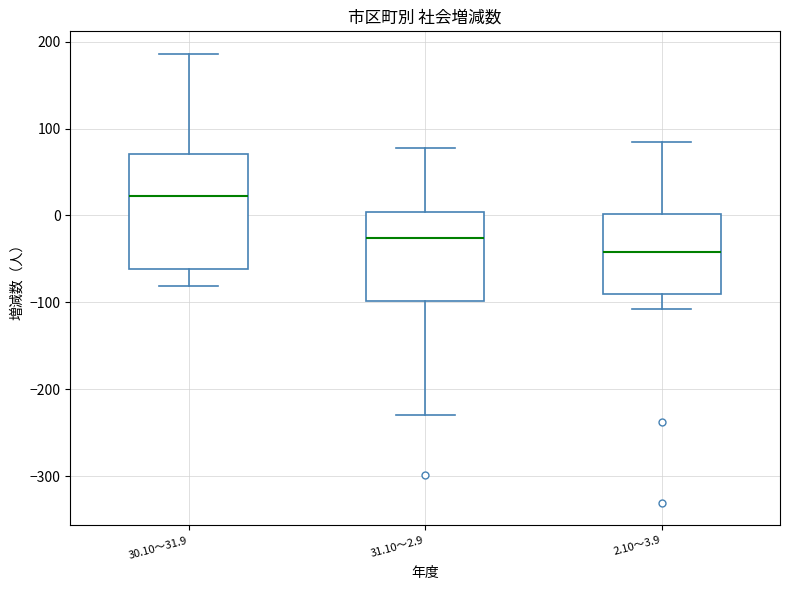

Reading left to right, transcribe this box plot: for each box, give where its median line is, the range the box spans, and where its two whiskers end, as read against the y-axis. The values are not printed on the chart, so give them approximately, as read against the axis.

30.10～31.9: median 20, box -60 to 70, whiskers -80 to 190
31.10～2.9: median -30, box -100 to 0, whiskers -230 to 80
2.10～3.9: median -40, box -90 to 0, whiskers -110 to 80